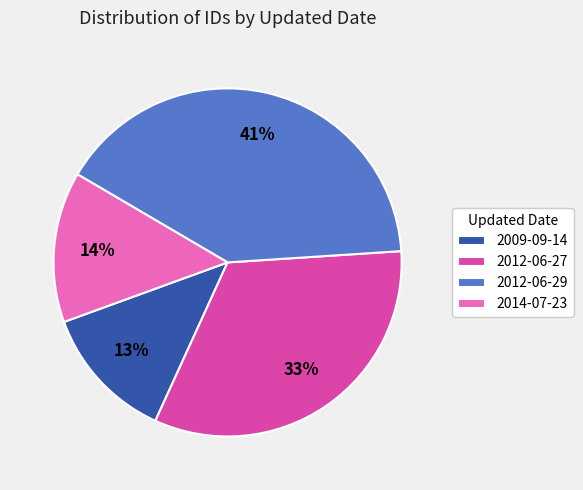

Is the sum of 2012-06-29 and 2014-07-23 greater than half?

Yes